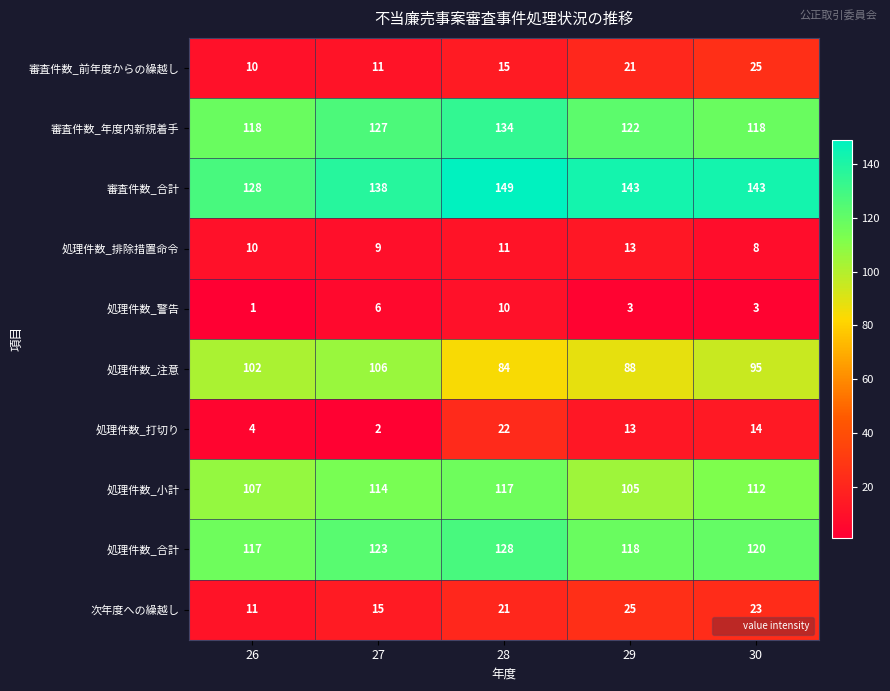

What is the total value across all series at 29?

651